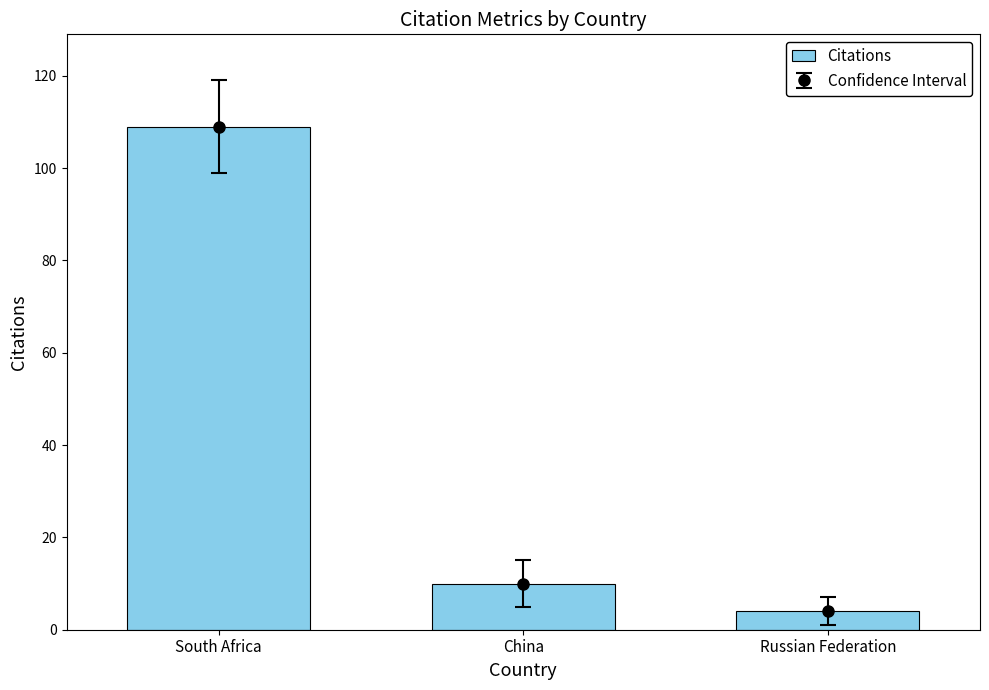

At which label does the data first exceed 10?

South Africa